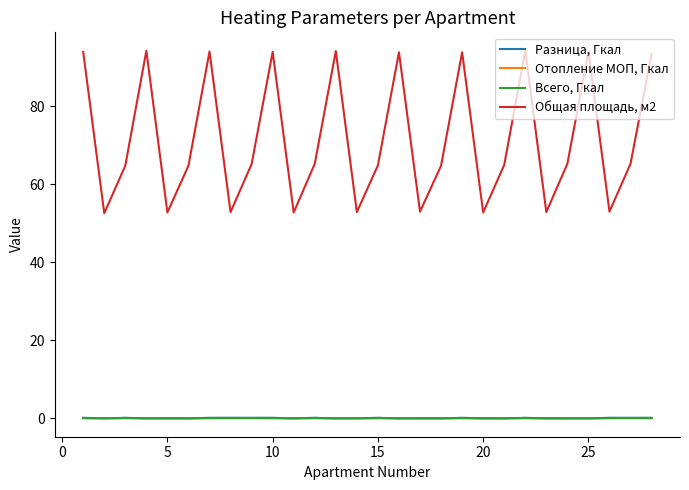

Which series has the largest total across all categories?

Общая площадь, м2